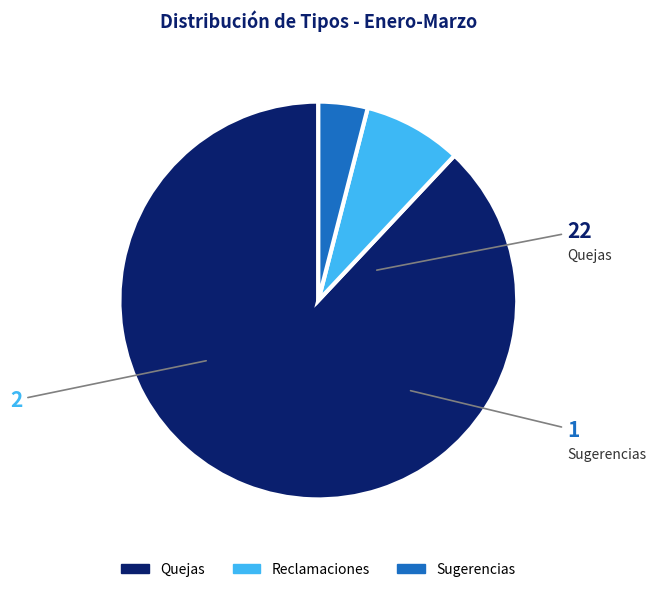

Does Sugerencias represent more than half of the total?

No